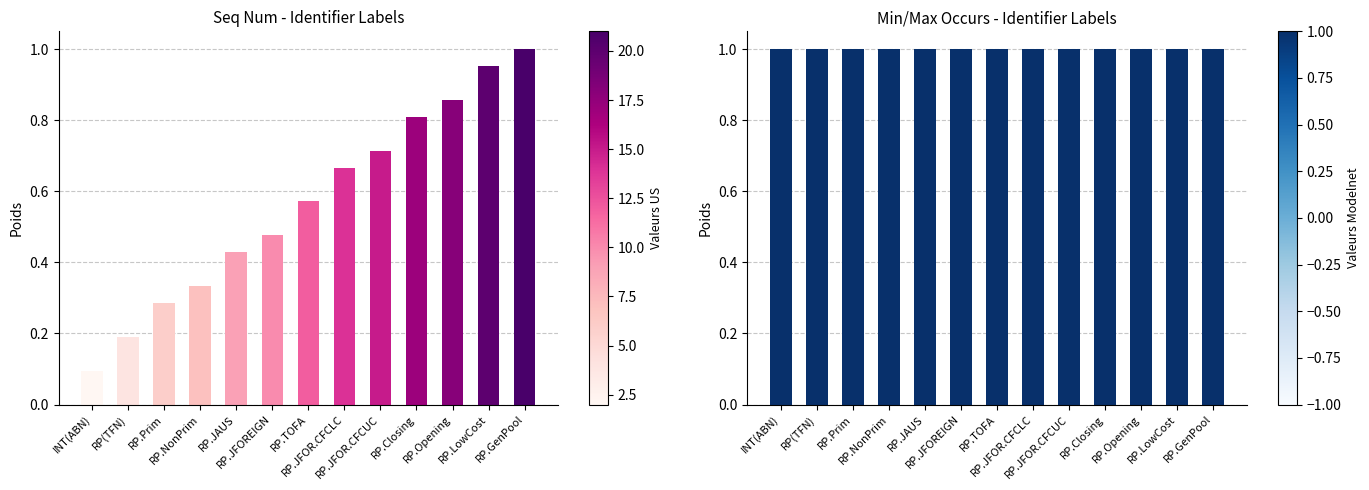

What is the value of the Seq Num (normalized) bar at the 13th from the left?

1.0